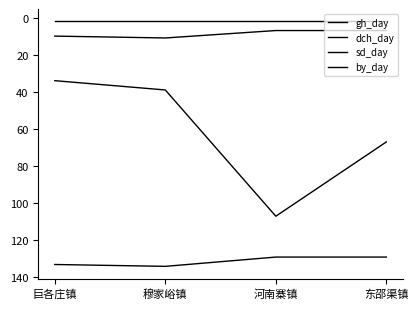

Rank the series by their maximum value, from lowest to highest.

by_day, dch_day, gh_day, sd_day